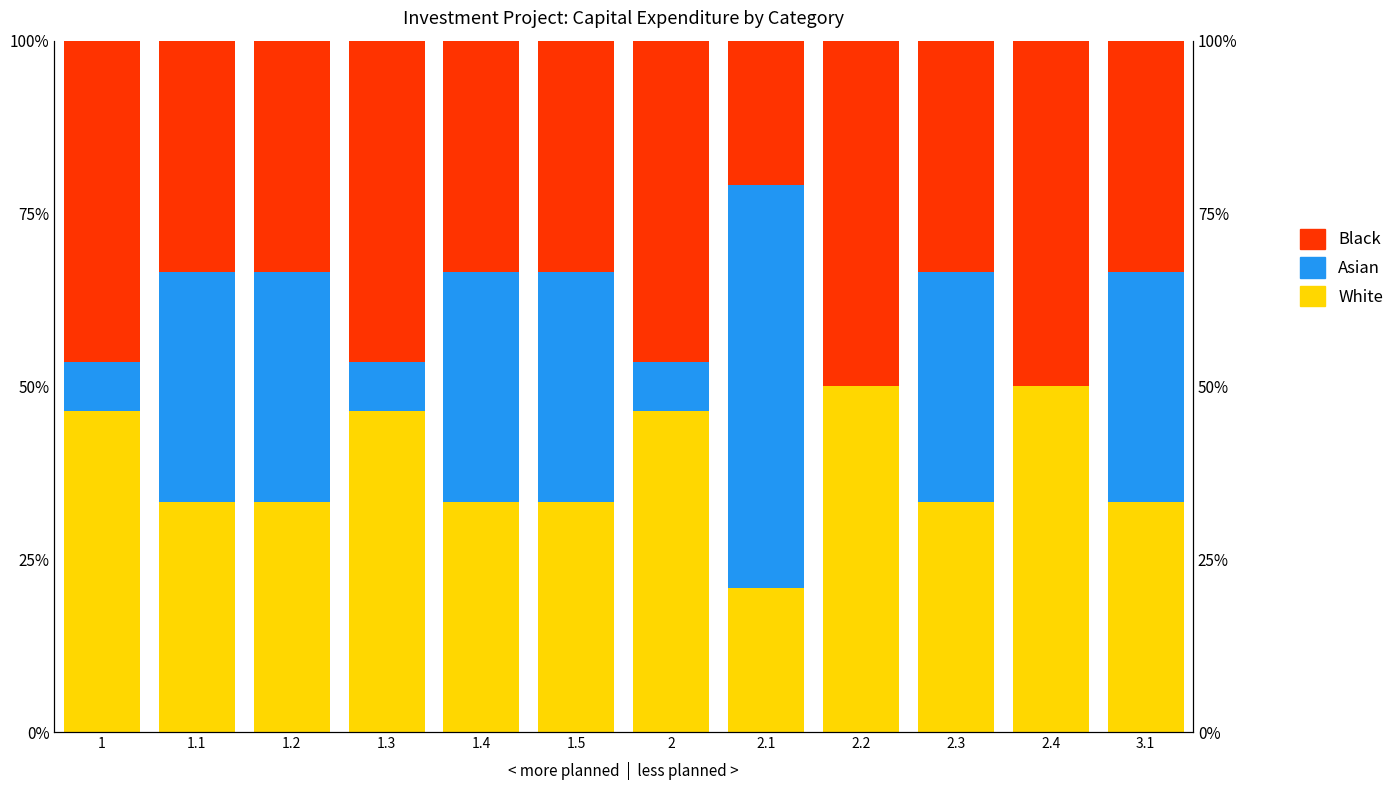

Which series has the largest range (max minus min)?

Asian